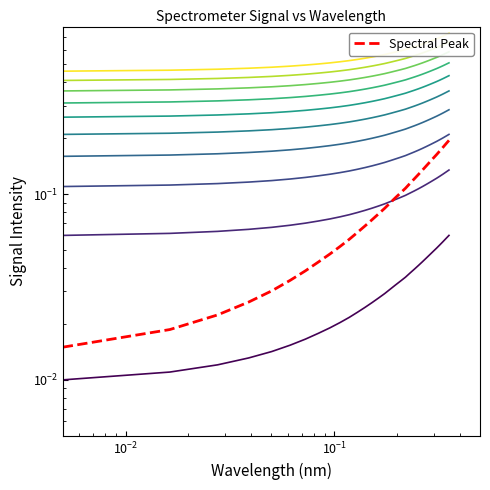

Which has a higher value, 220.3533 or 220.1623?

220.3533